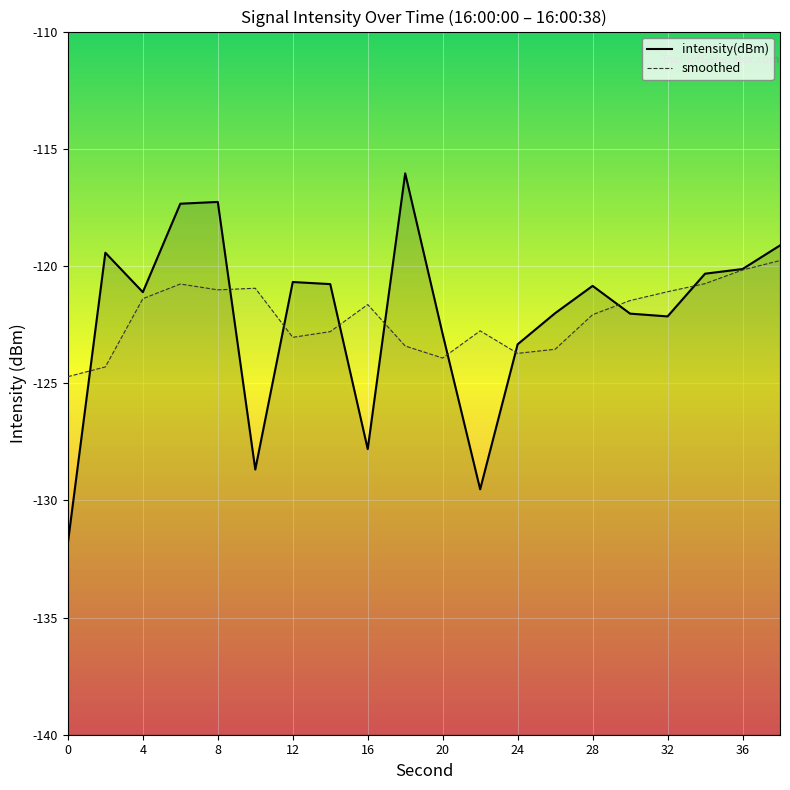

What is the sum of the values at 30 and 14?

-242.8